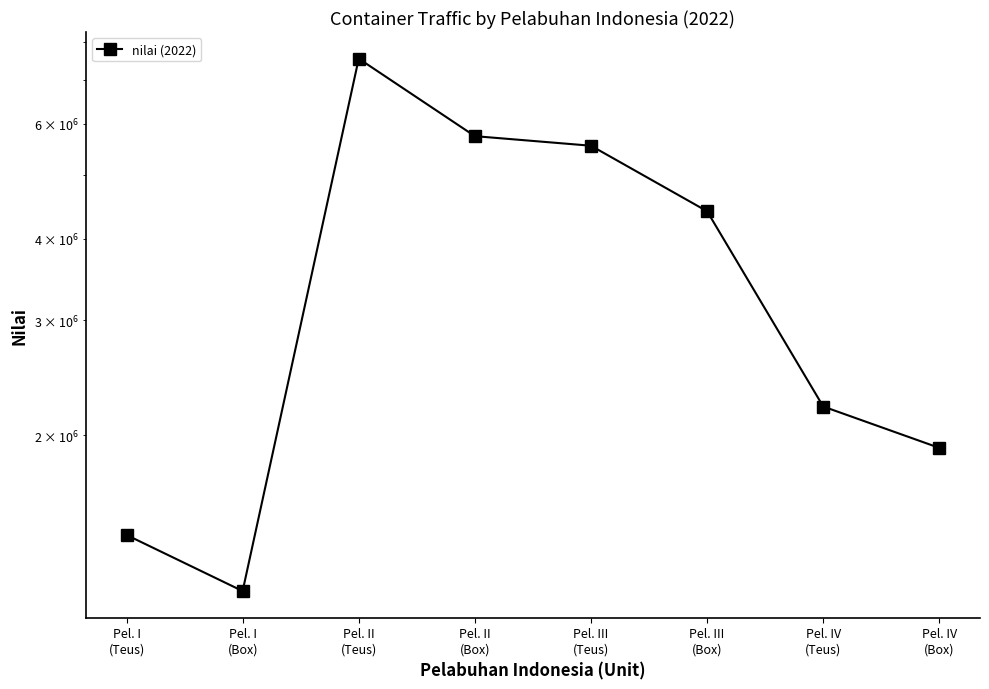

How many data points are less than 4405902?

4